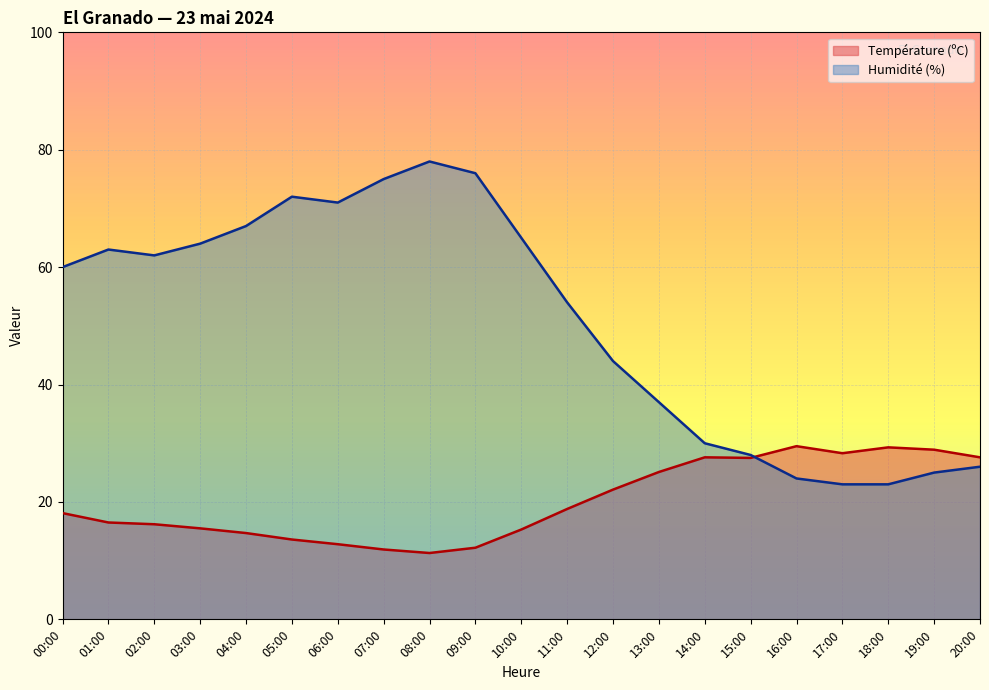

True or false: Humidité (%) has a value of 54.0 at 11:00.

True